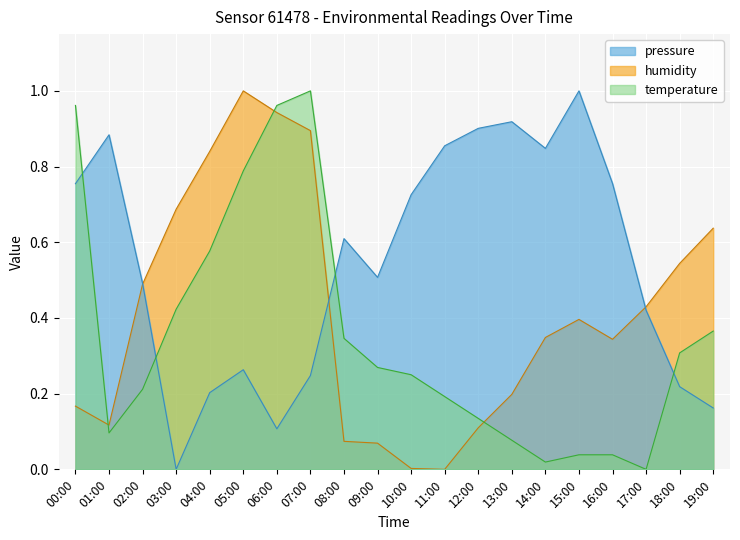

True or false: pressure has a value of 0.6 at 08:00.

True